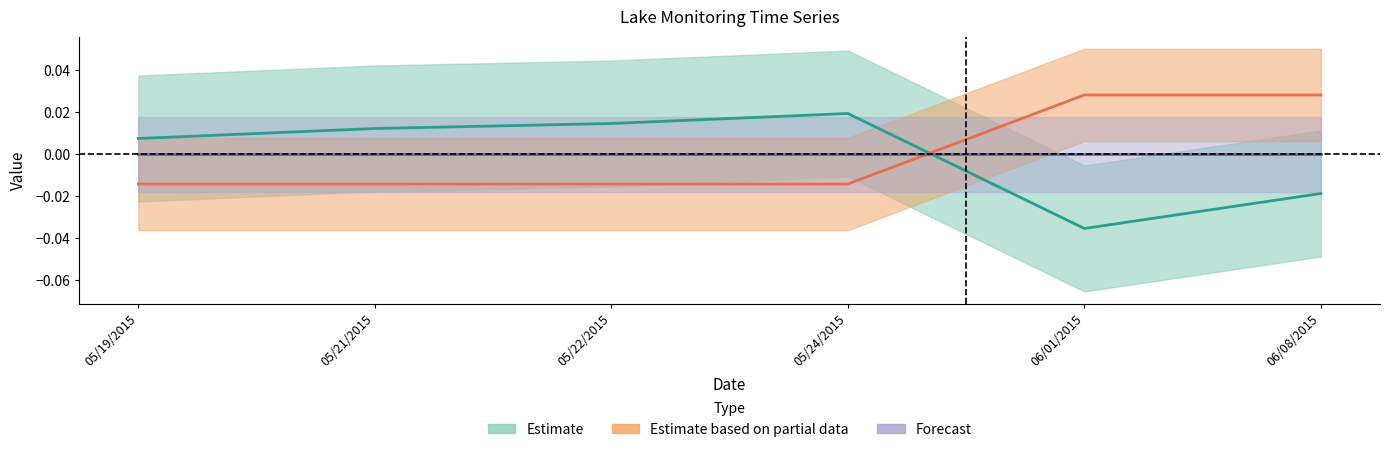

Between 05/24/2015 and 06/08/2015, which series saw the biggest shift?

Startmonth